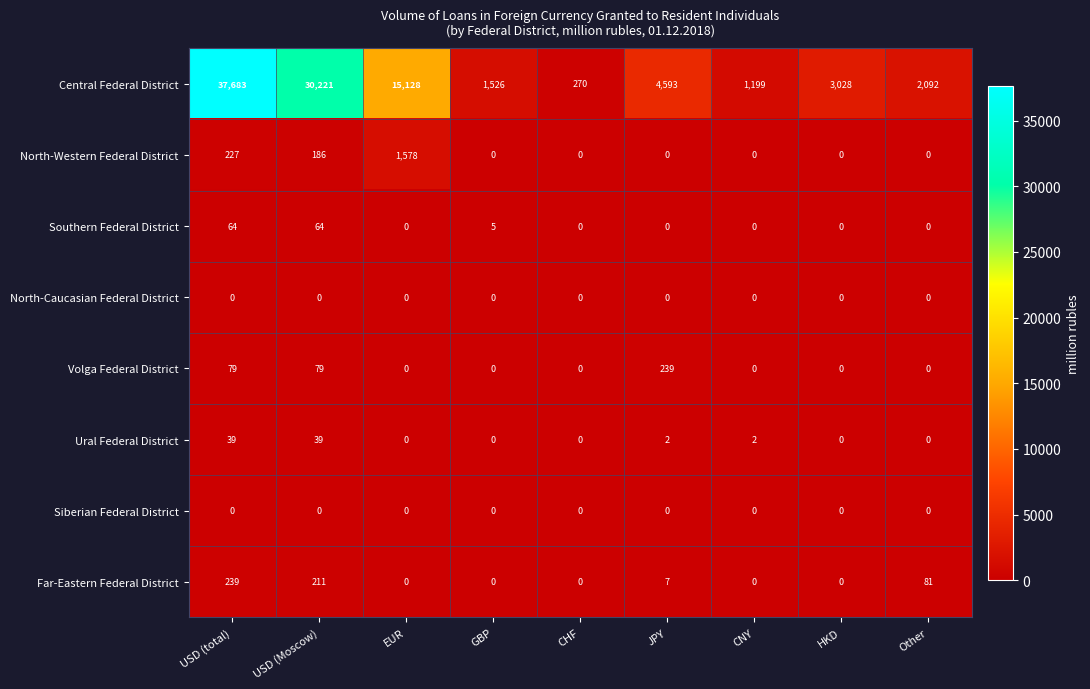

At which category is the sum across all series the highest?

USD (total)